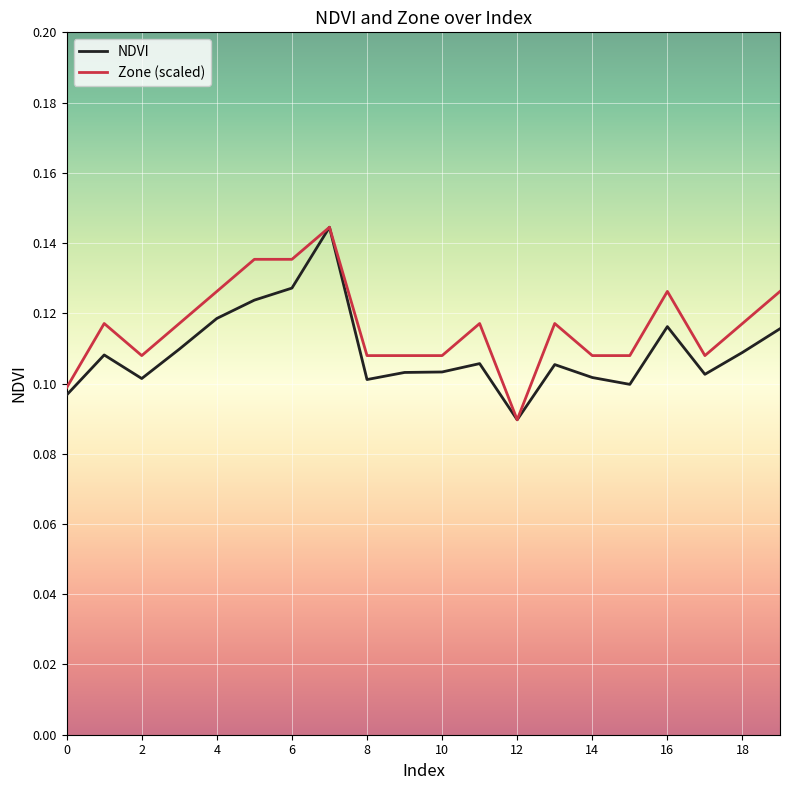

What is the maximum value for NDVI?

0.1